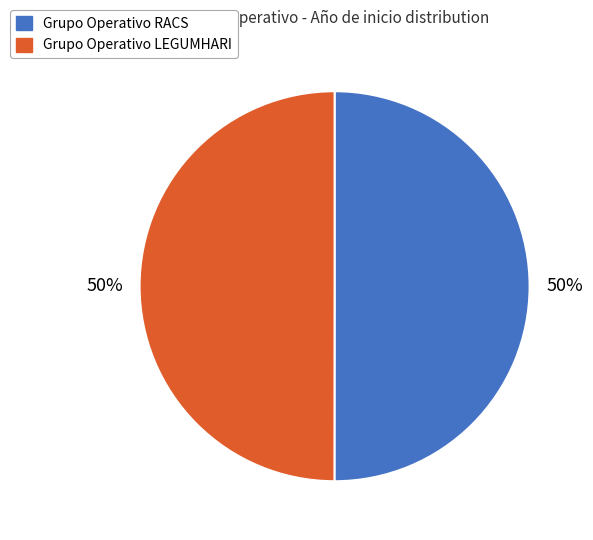

How many segments does this pie chart have?

2